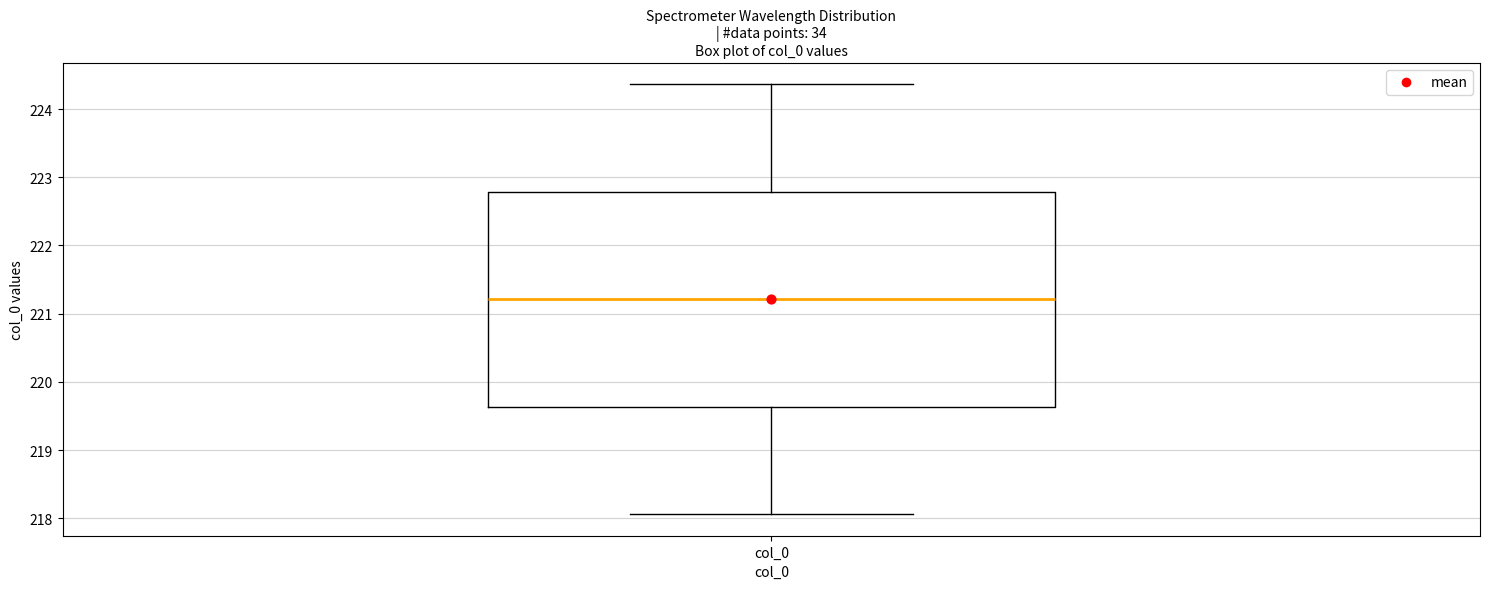

Transcribe this box plot: give where the median line is, the range the box spans, and where the two whiskers end, as read against the y-axis. The values are not printed on the chart, so give them approximately, as read against the axis.

median 221.2, box 219.6 to 222.8, whiskers 218.1 to 224.4